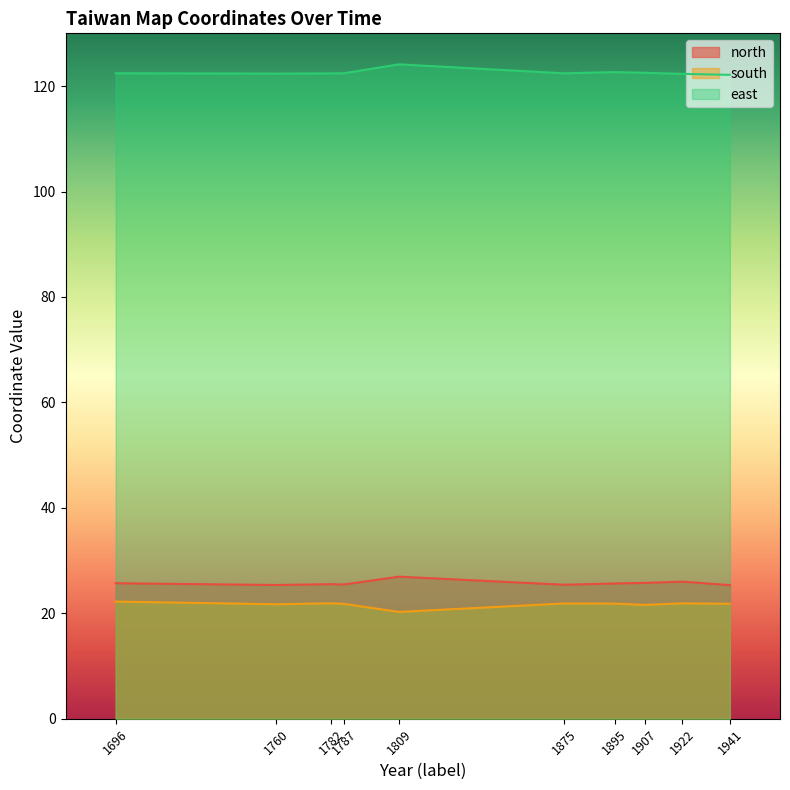

What is the smallest value displayed?

20.3